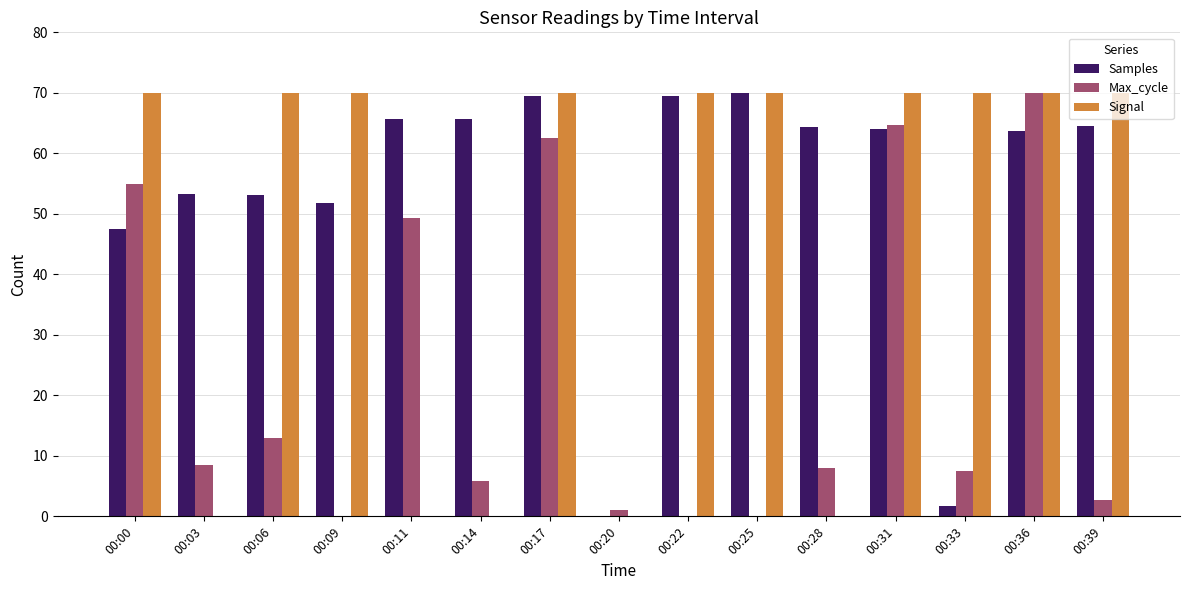

True or false: Samples has a value of 98.0 at 00:11.

False